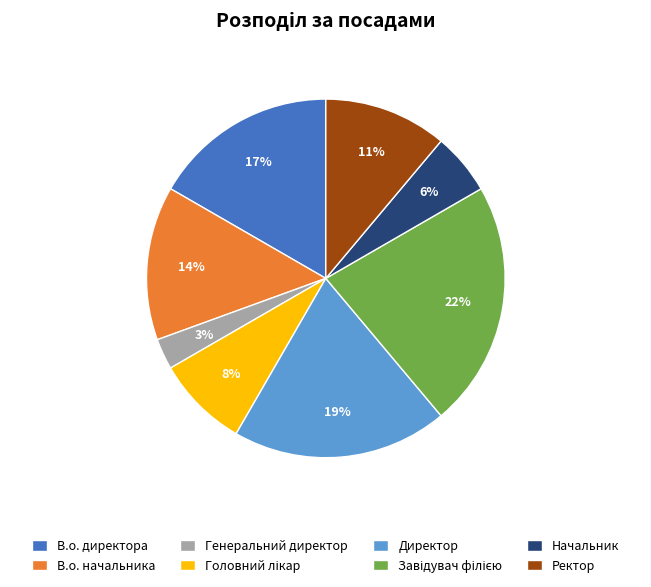

To the nearest percent, what is the average slice percentage?

12%